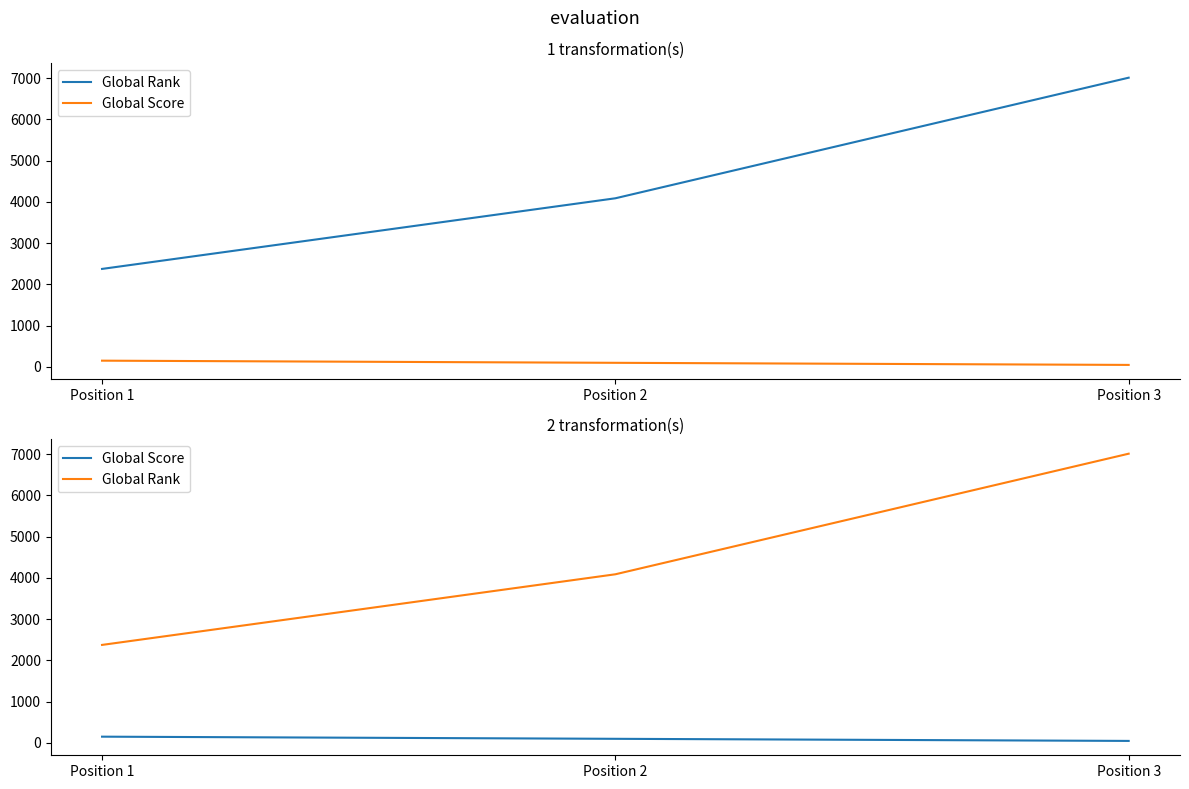

Does the chart display data point markers on the line(s)?

No